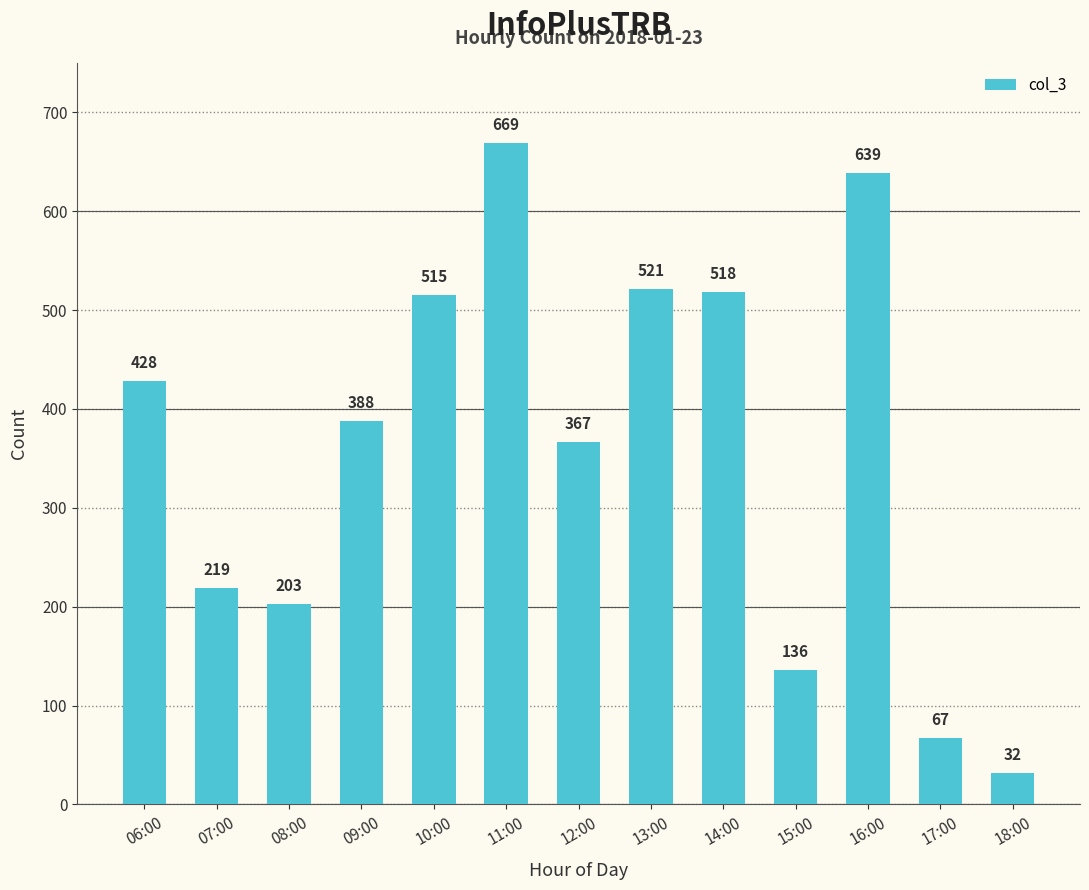

Reading left to right, what are all the values shown in this chart?

428	219	203	388	515	669	367	521	518	136	639	67	32